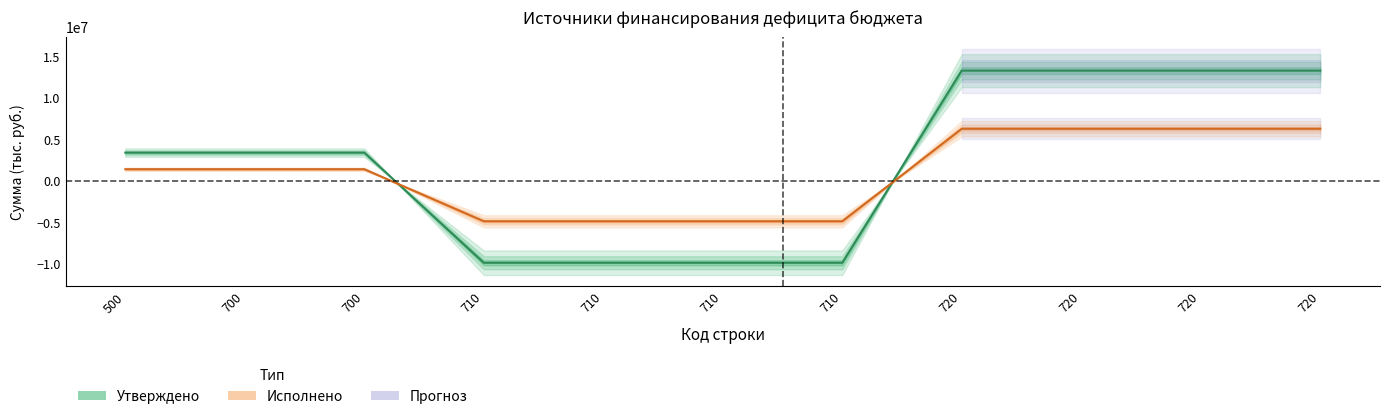

True or false: Утверждено has more than 0 interior local peaks.

False